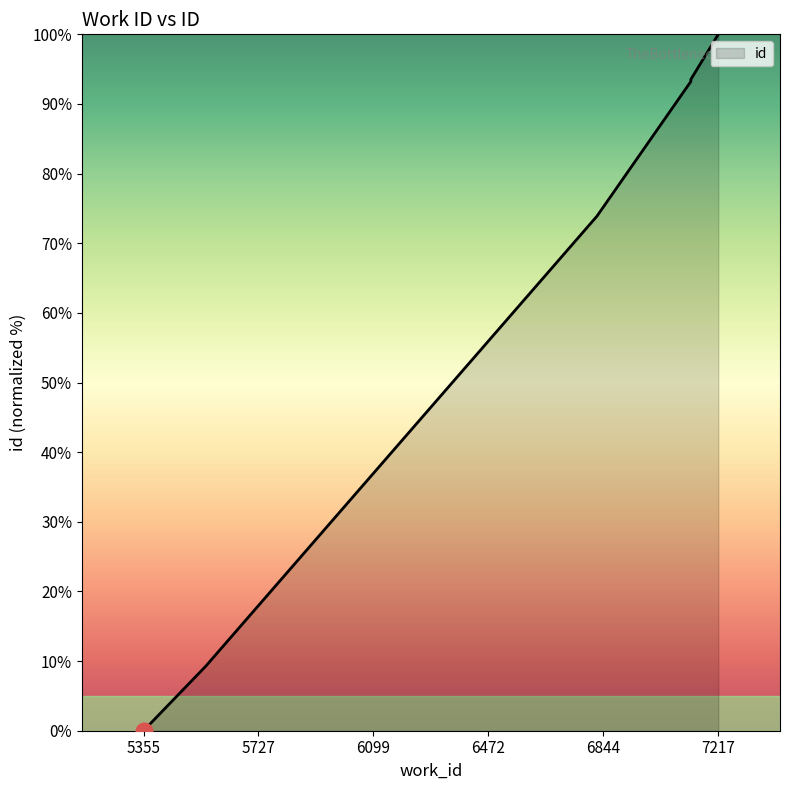

What is the sum of all values?

644.7